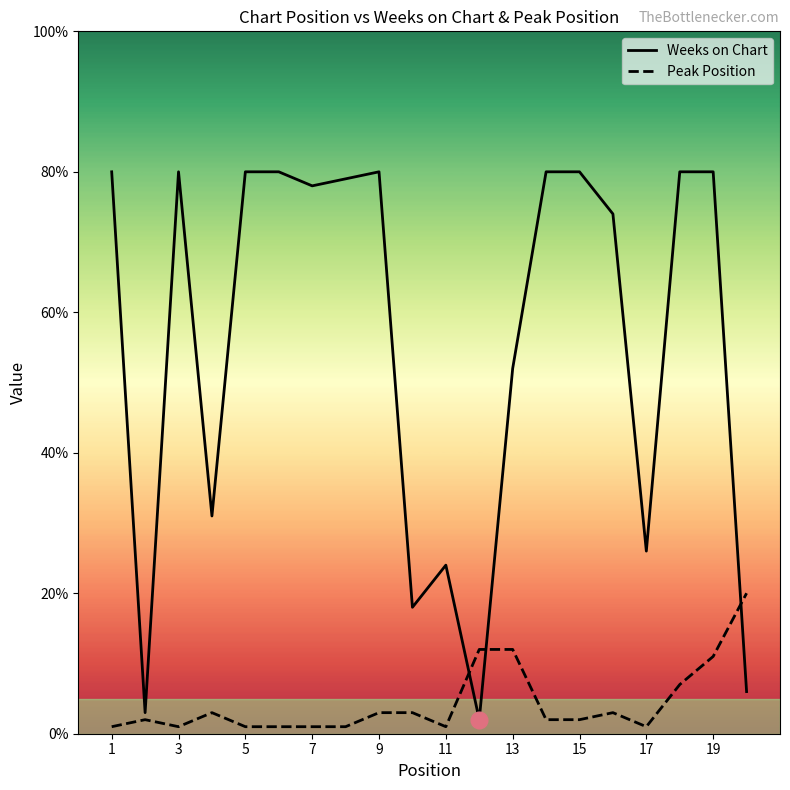

Which series ends up on top after the final intersection of Peak Position and Weeks on Chart?

Peak Position